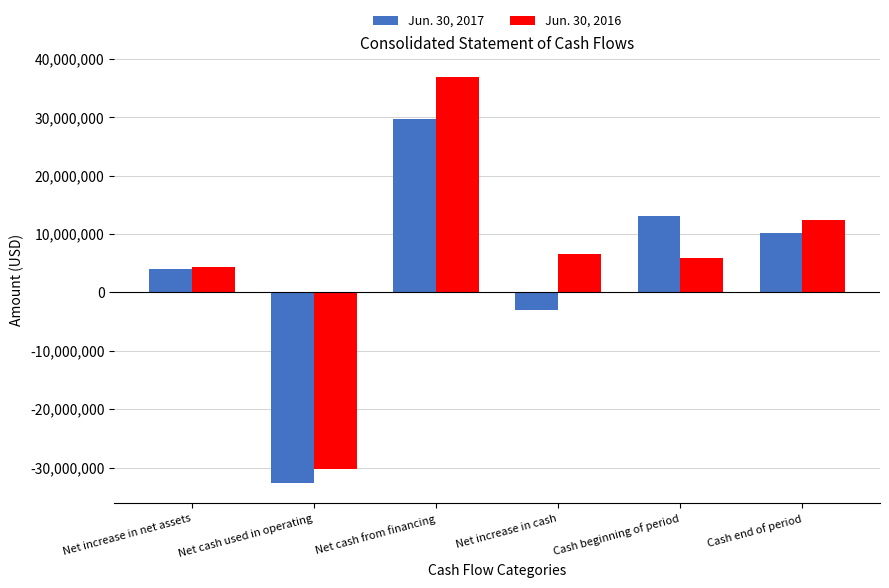

Which series changed the most between Net increase in net assets and Net increase in cash?

Jun. 30, 2017